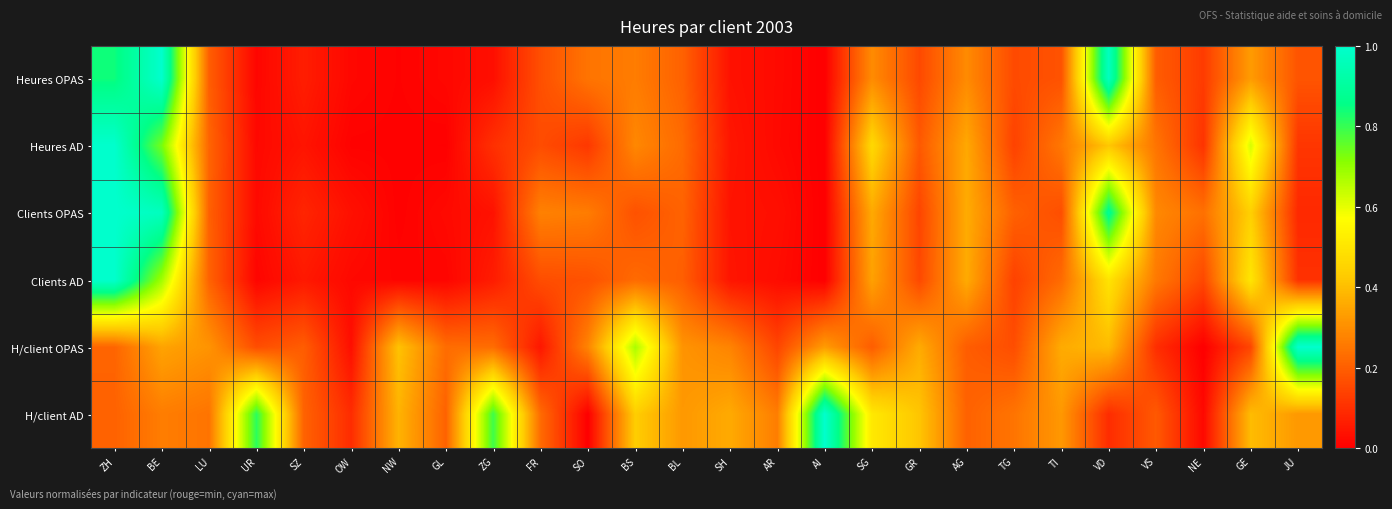

At how many categories does at least one series exceed 0?

26